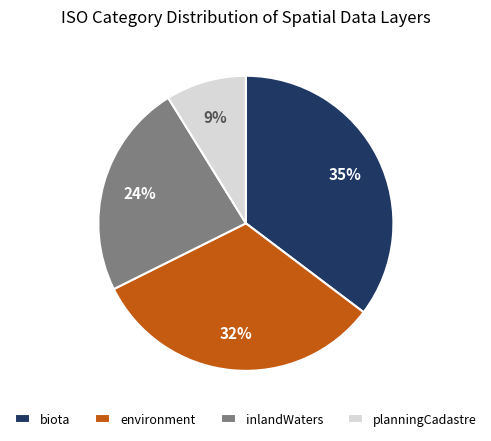

Does any single category account for the majority?

No